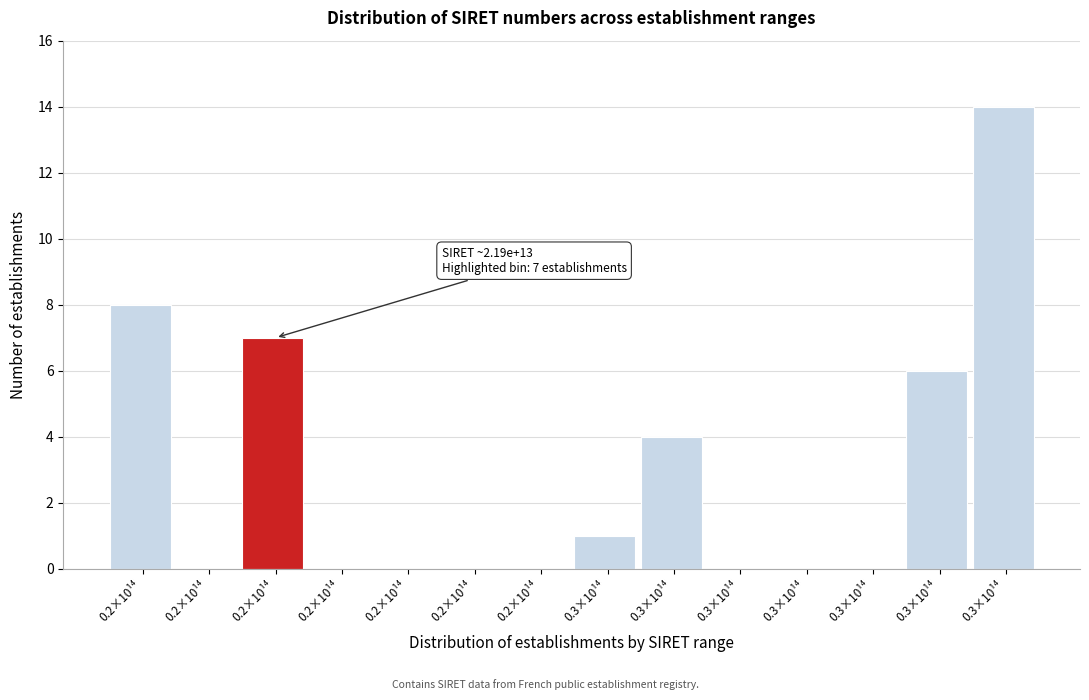

How many categories are shown in the chart?

14